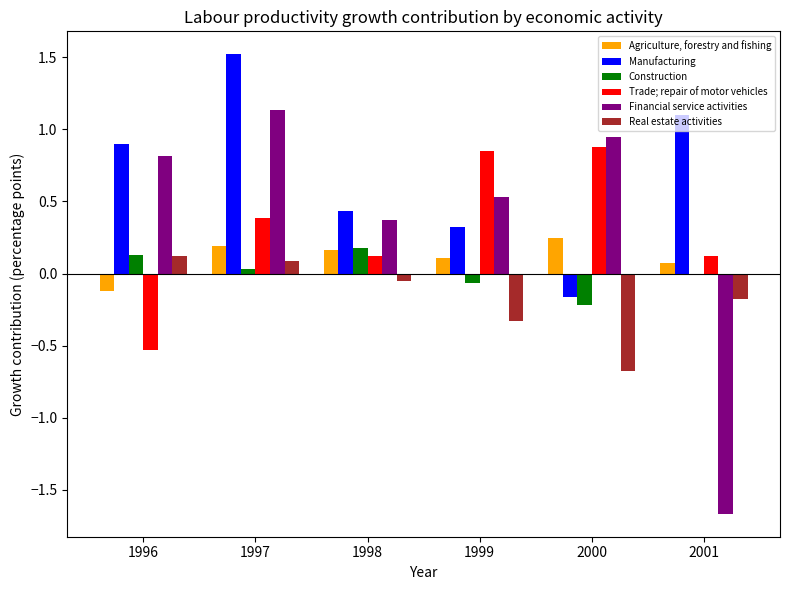

How many values in Trade; repair of motor vehicles are above zero?

5